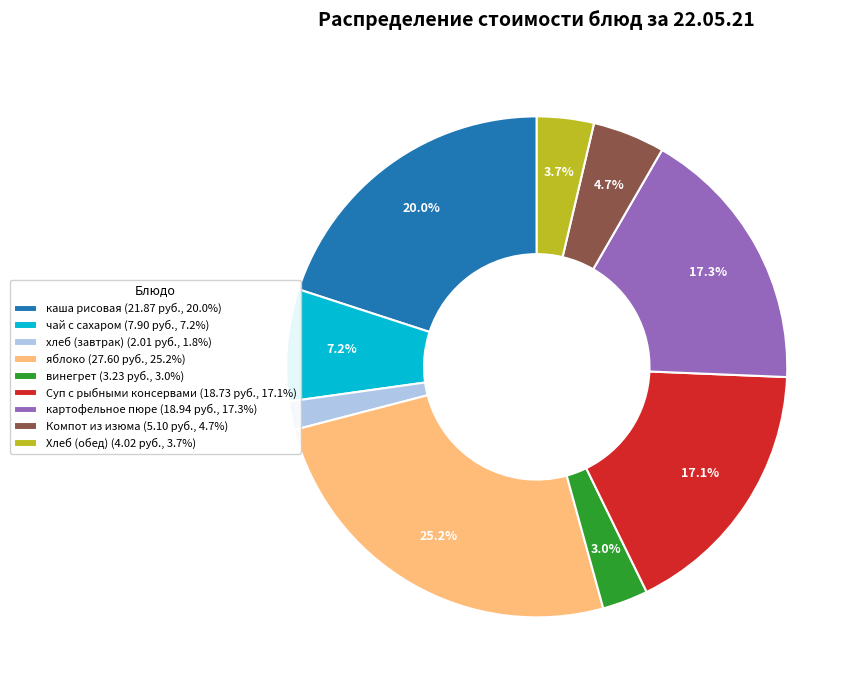

How many segments does this pie chart have?

9